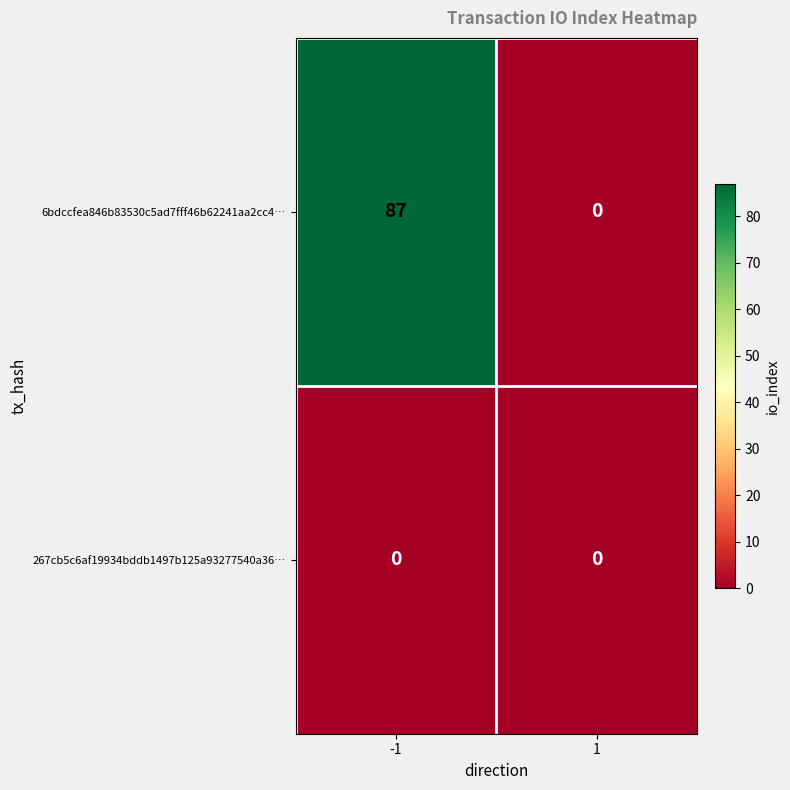

Reading left to right, transcribe all the data shown in this chart.

6bdccfea846b83530c5ad7fff46b62241aa2cc4…: -1=87	1=0
267cb5c6af19934bddb1497b125a93277540a36…: -1=0	1=0